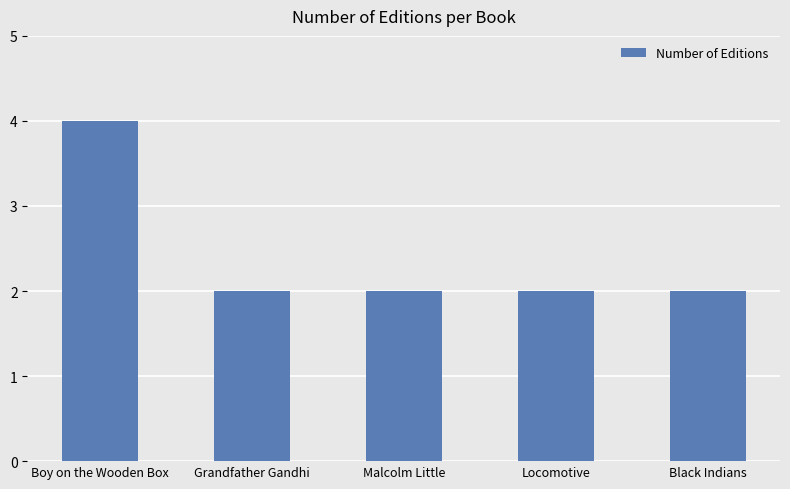

True or false: the data shows 2 at Locomotive.

True